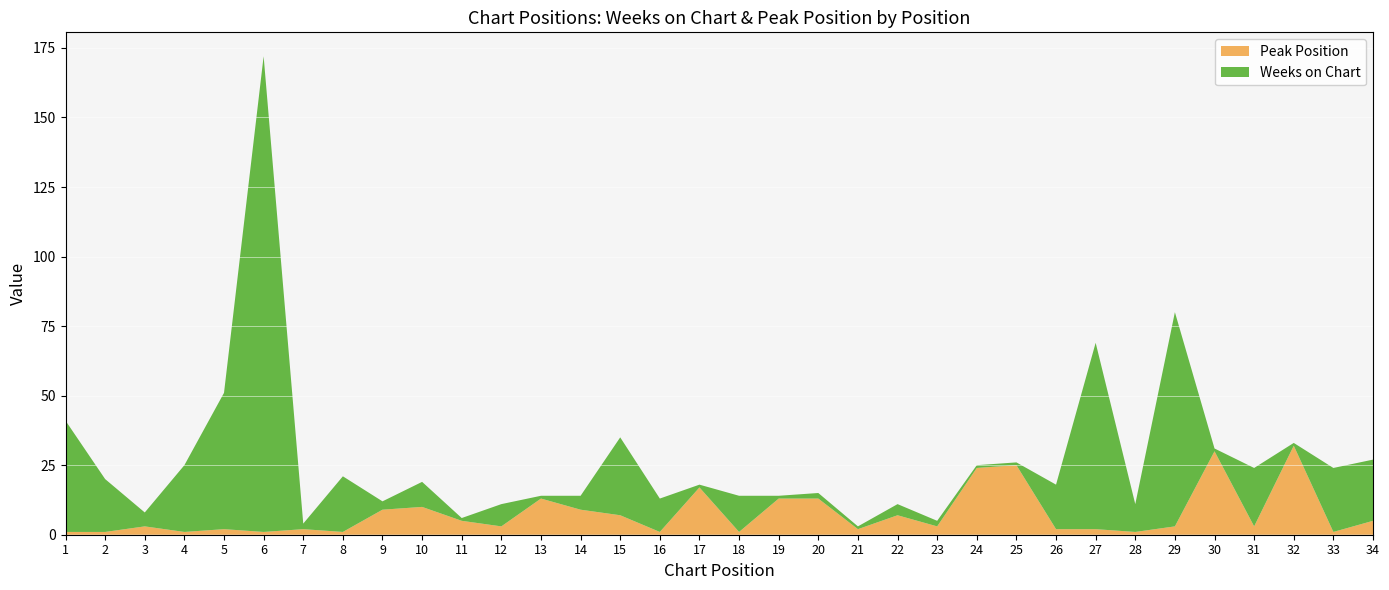

Reading right to left, transcribe all the data shown in this chart.

Weeks on Chart: 34=22	33=23	32=1	31=21	30=1	29=77	28=10	27=67	26=16	25=1	24=1	23=2	22=4	21=1	20=2	19=1	18=13	17=1	16=12	15=28	14=5	13=1	12=8	11=1	10=9	9=3	8=20	7=2	6=171	5=49	4=24	3=5	2=19	1=40
Peak Position: 34=5	33=1	32=32	31=3	30=30	29=3	28=1	27=2	26=2	25=25	24=24	23=3	22=7	21=2	20=13	19=13	18=1	17=17	16=1	15=7	14=9	13=13	12=3	11=5	10=10	9=9	8=1	7=2	6=1	5=2	4=1	3=3	2=1	1=1